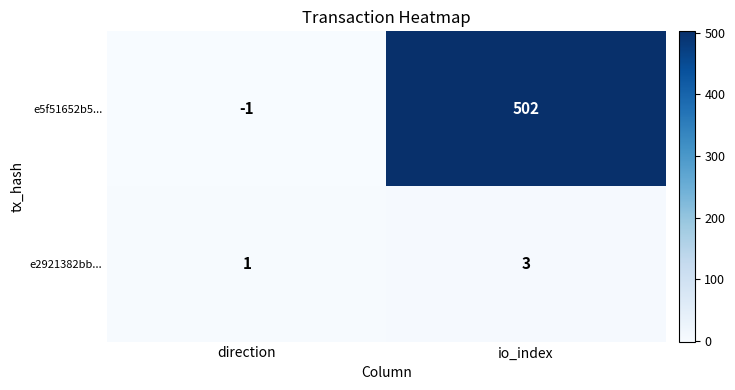

At how many categories does at least one series exceed 419?

1